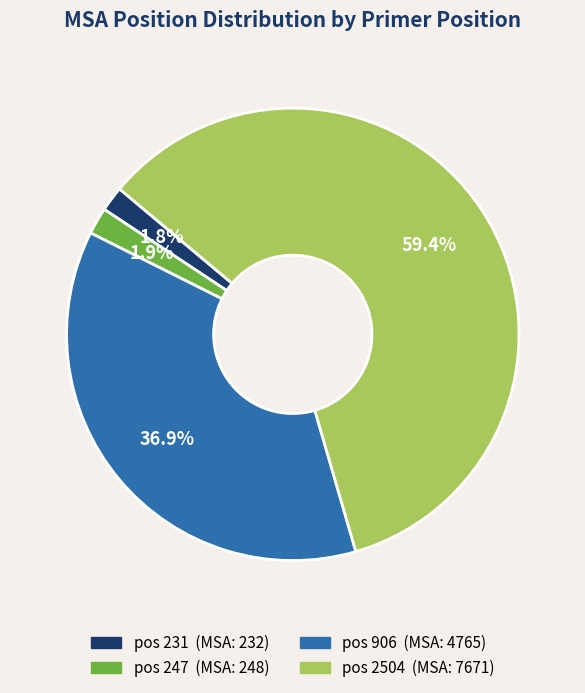

Is there any slice that represents more than half of the pie?

Yes